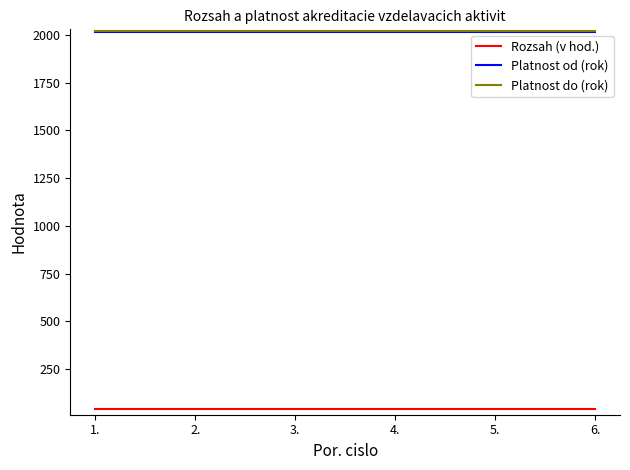

Is the value of Platnost do (rok) at 5. greater than the value of Rozsah (v hod.) at 5.?

Yes